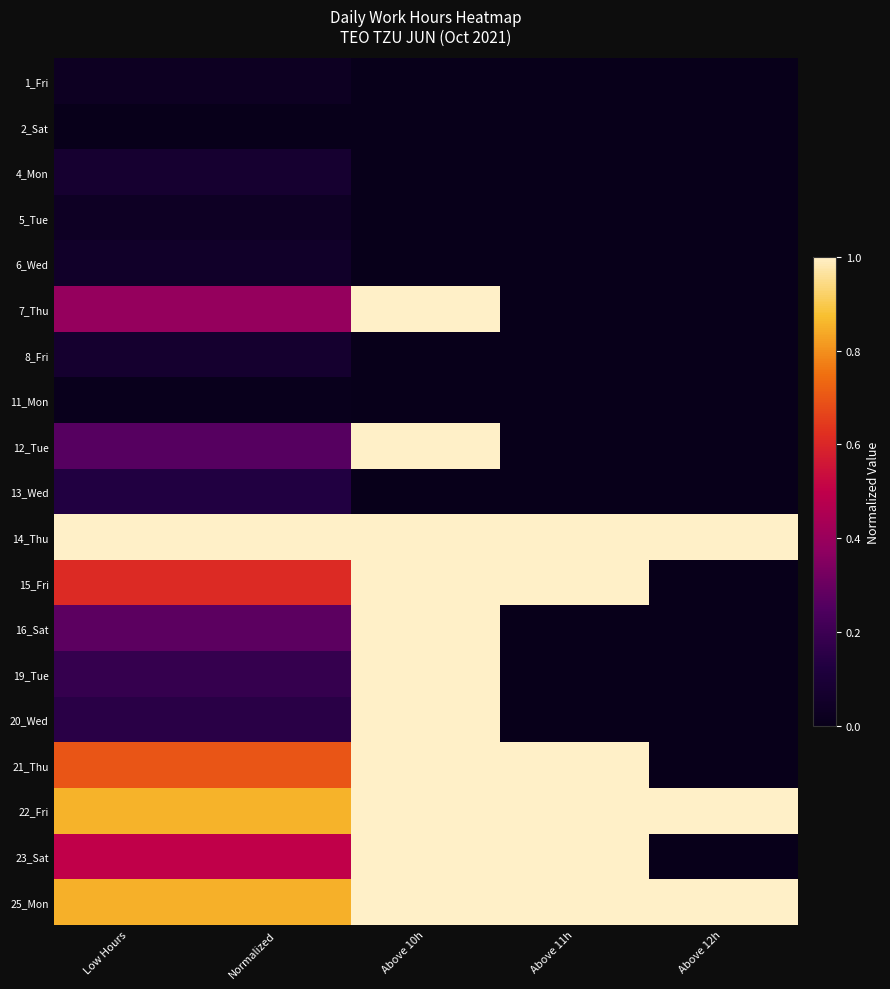

What is the spread (max minus min) of values at Normalized?

1.0